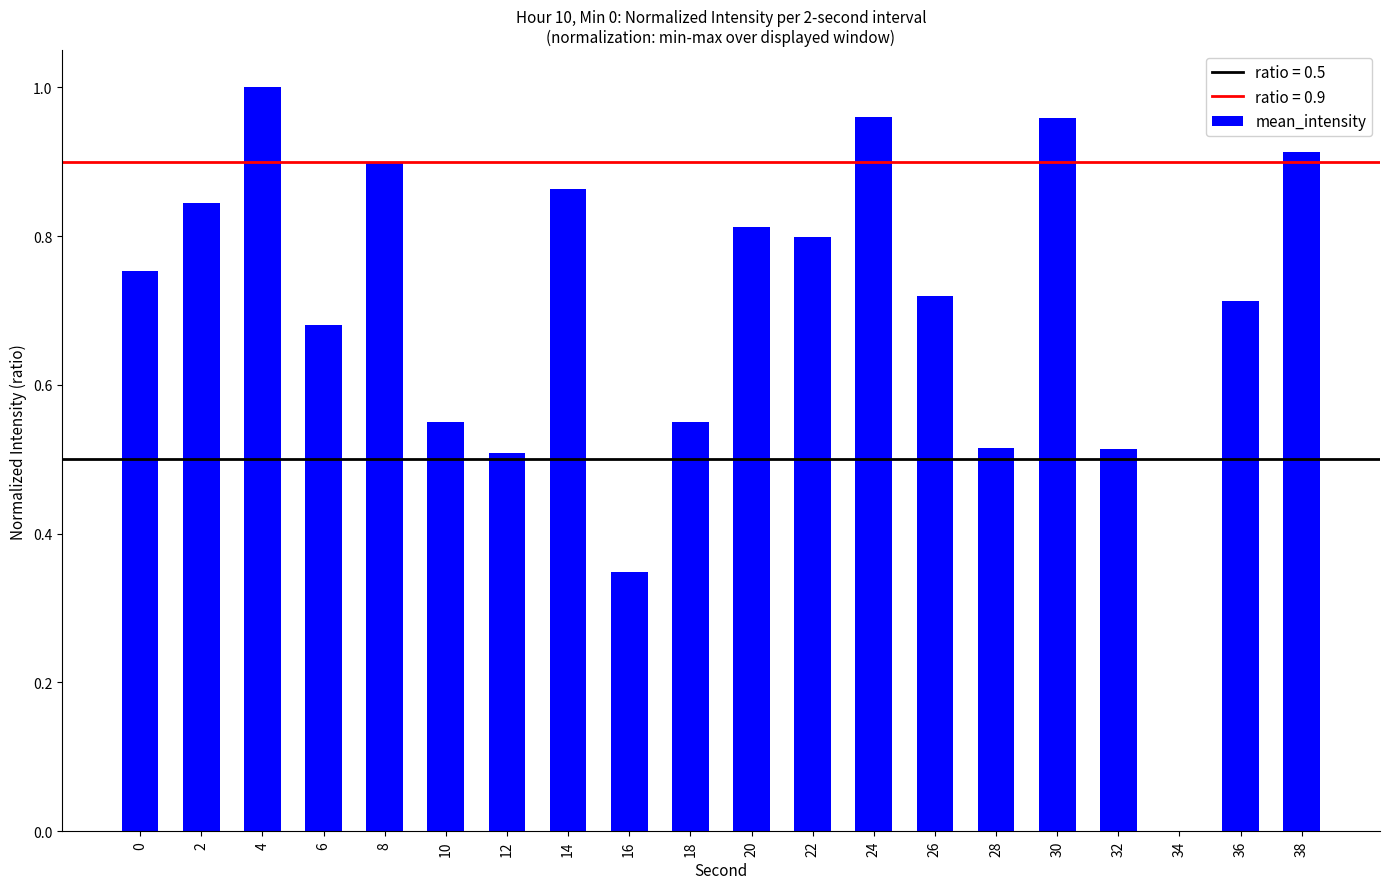

Count the number of categories in the chart.

20